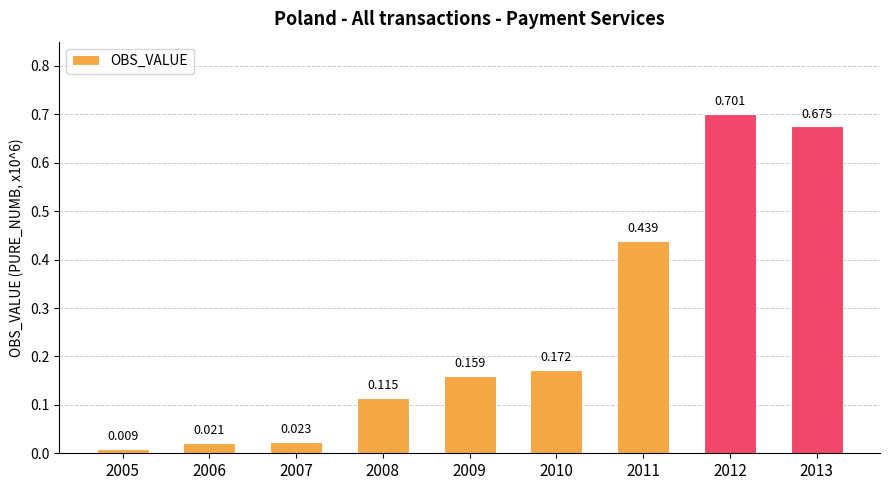

Rank the categories by value from highest to lowest.

2012, 2013, 2011, 2010, 2009, 2008, 2007, 2006, 2005